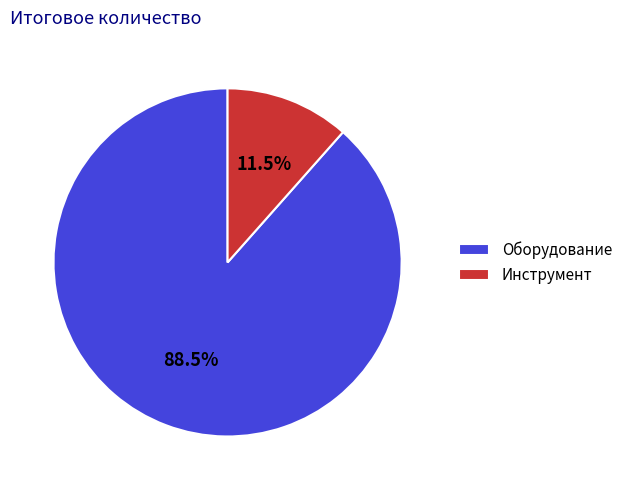

Rank the categories by value from highest to lowest.

Оборудование, Инструмент